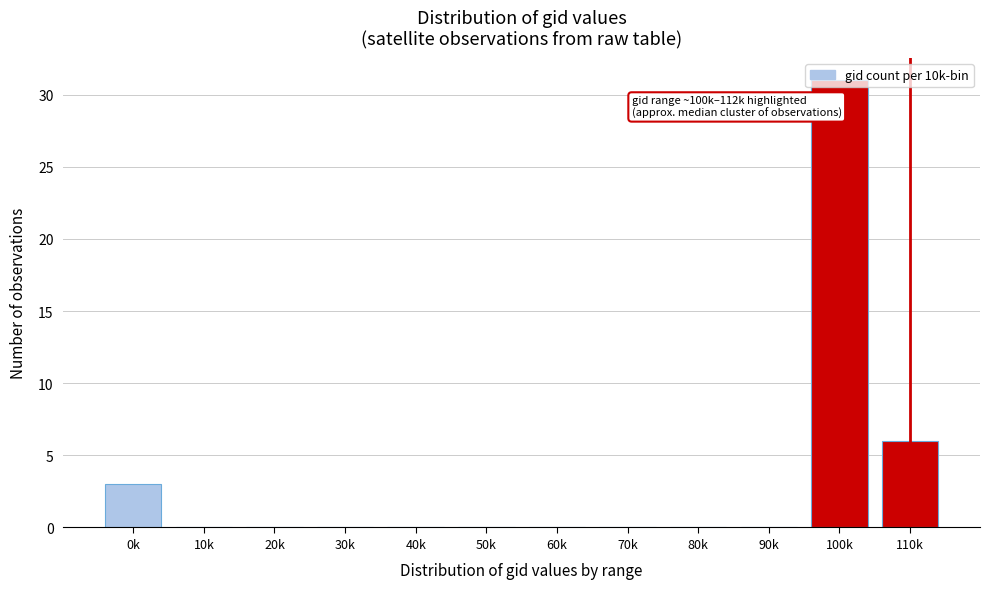

The chart shows a value of 0 at 90k. True or false?

True